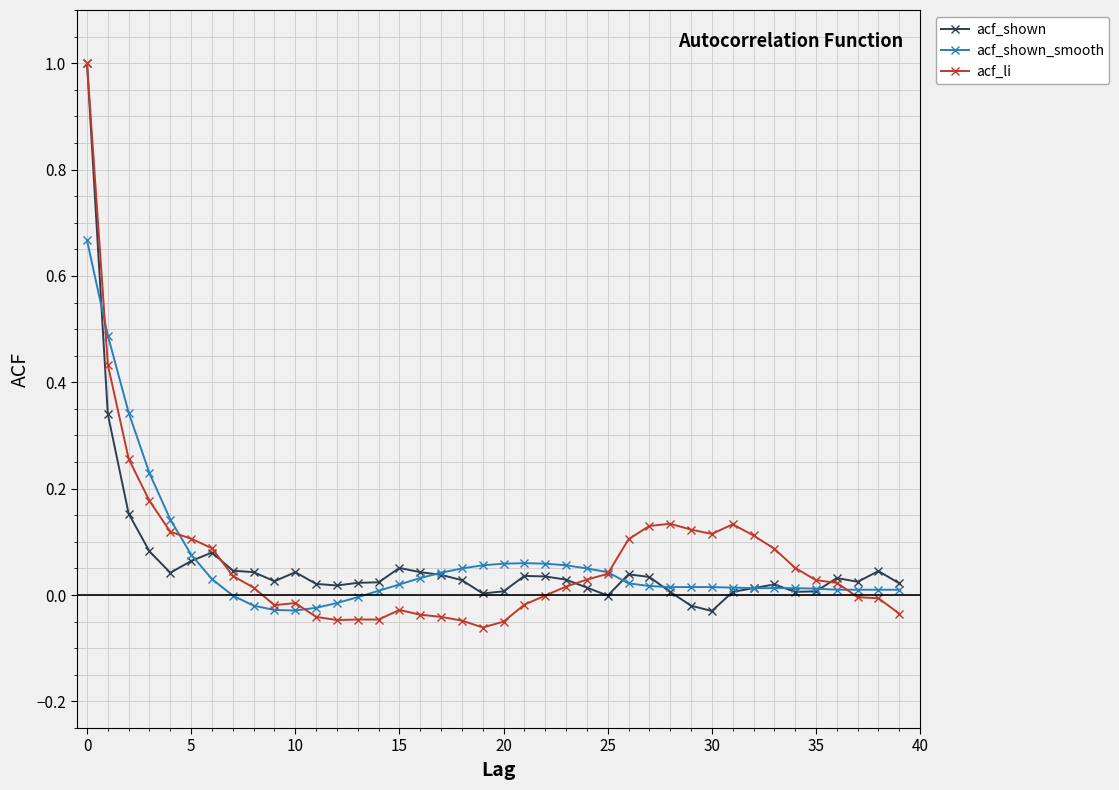

What is the maximum value shown in the chart?

1.0